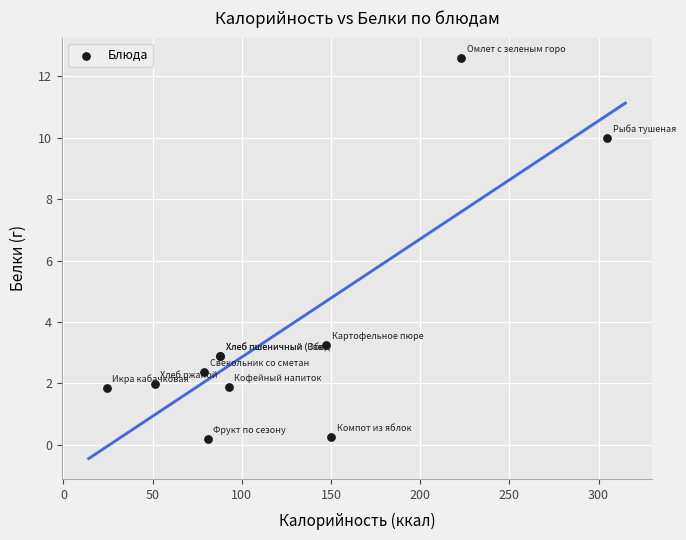

What Y value in the scatter plot is closest to 6?

3.3